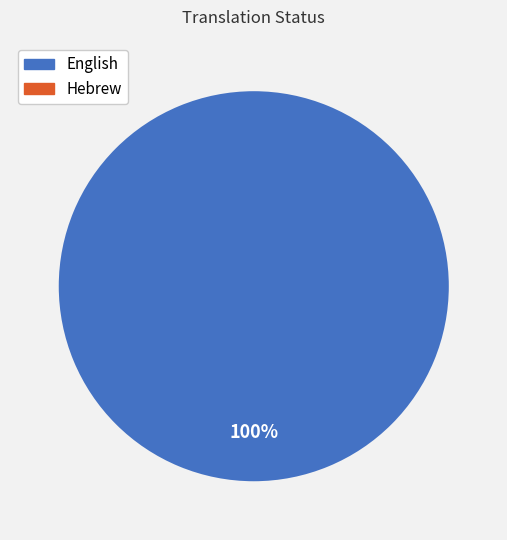

Rank the categories by value from lowest to highest.

Hebrew, English